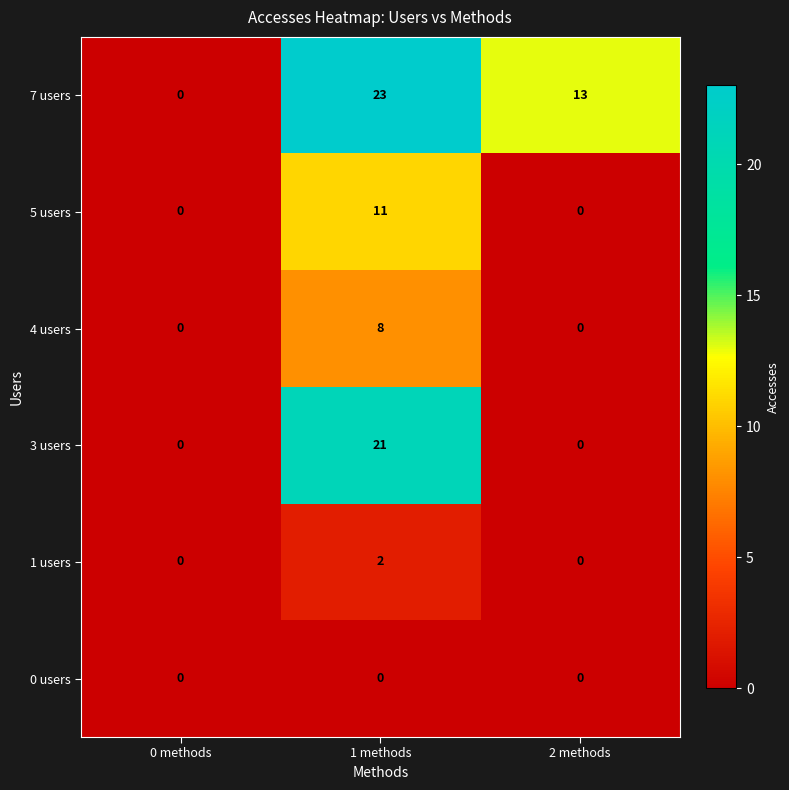

Where is 7 users nearest to the value 11?

2 methods